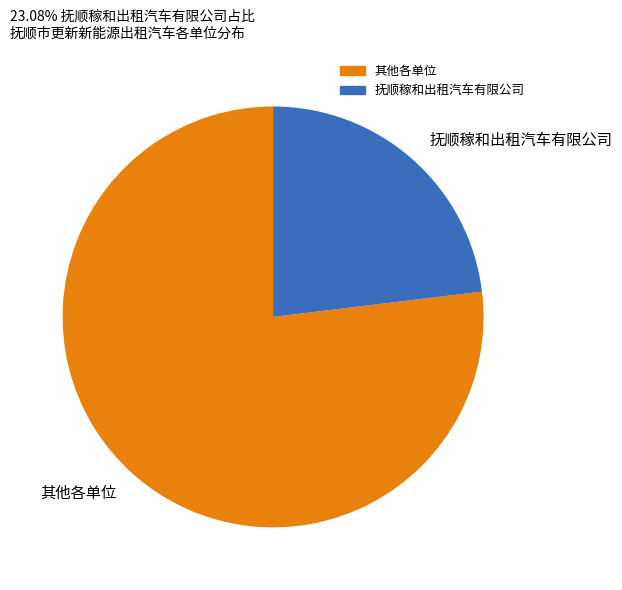

Is it true that 其他各单位 is 77% of the pie?

True